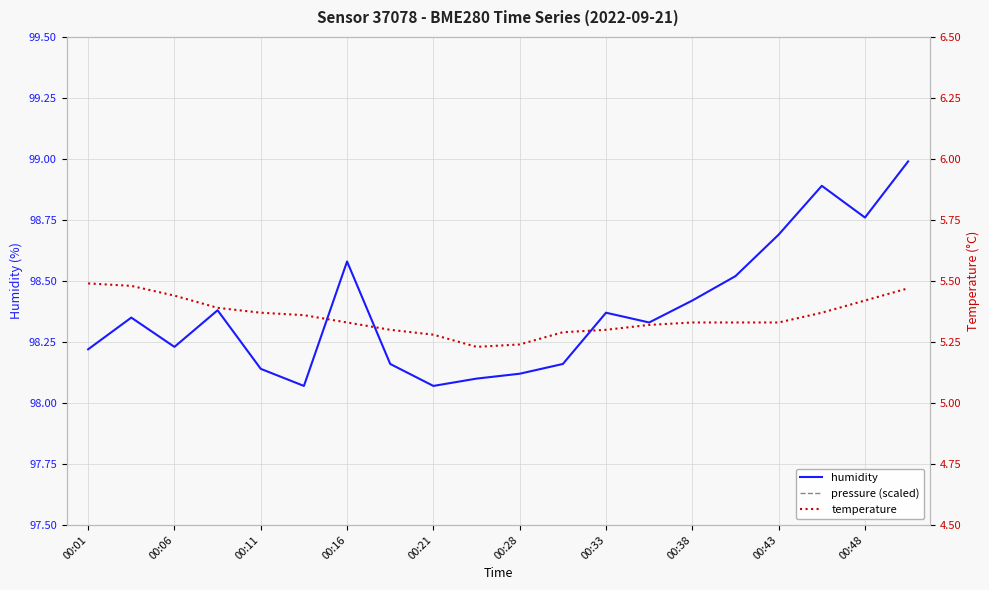

What is the highest value of the humidity series?

99.0